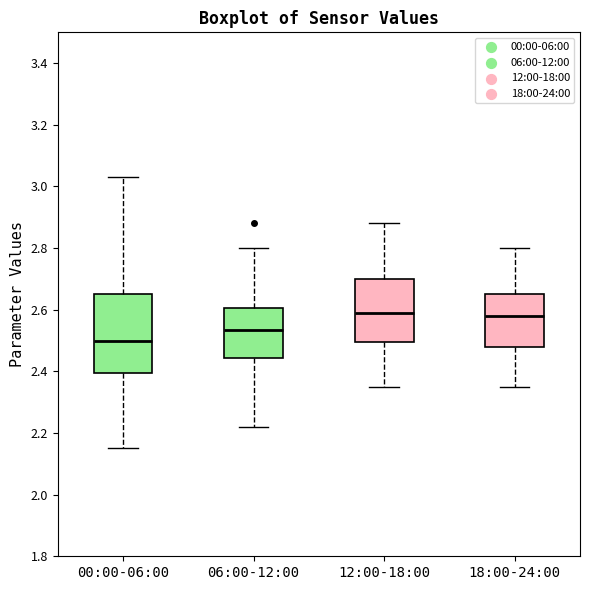

Where does the lower whisker of the box for 00:00-06:00 end on the y-axis? The values are not printed on the chart, so give them approximately, as read against the axis.

2.16